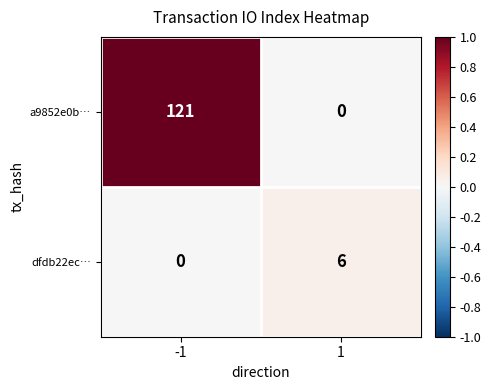

The value of a9852e0b… at 1 is 73. True or false?

False